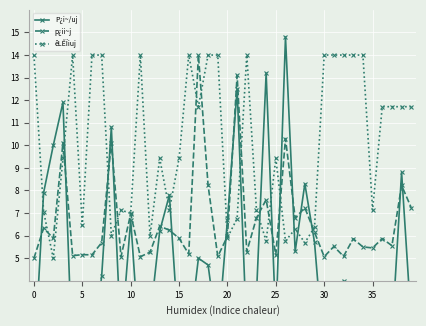

What is the highest value of the p¿ii~j series?

14.0